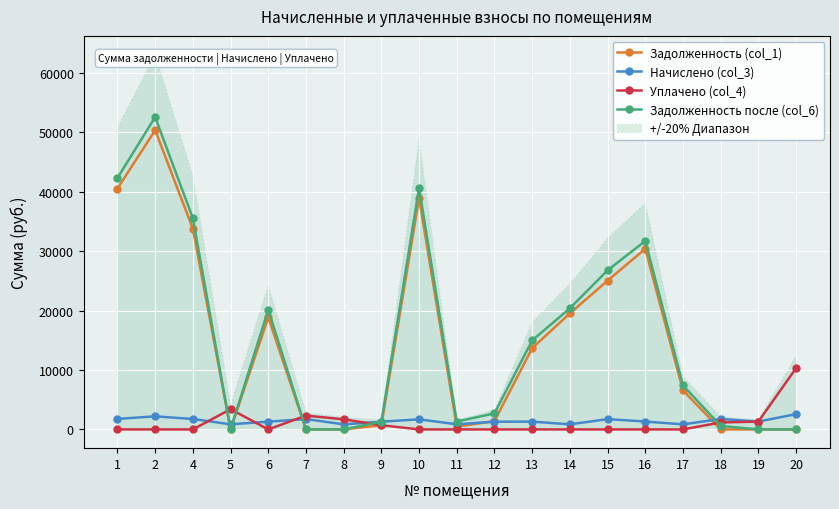

The value of Задолженность (col_1) at 4 is 16394.7. True or false?

False